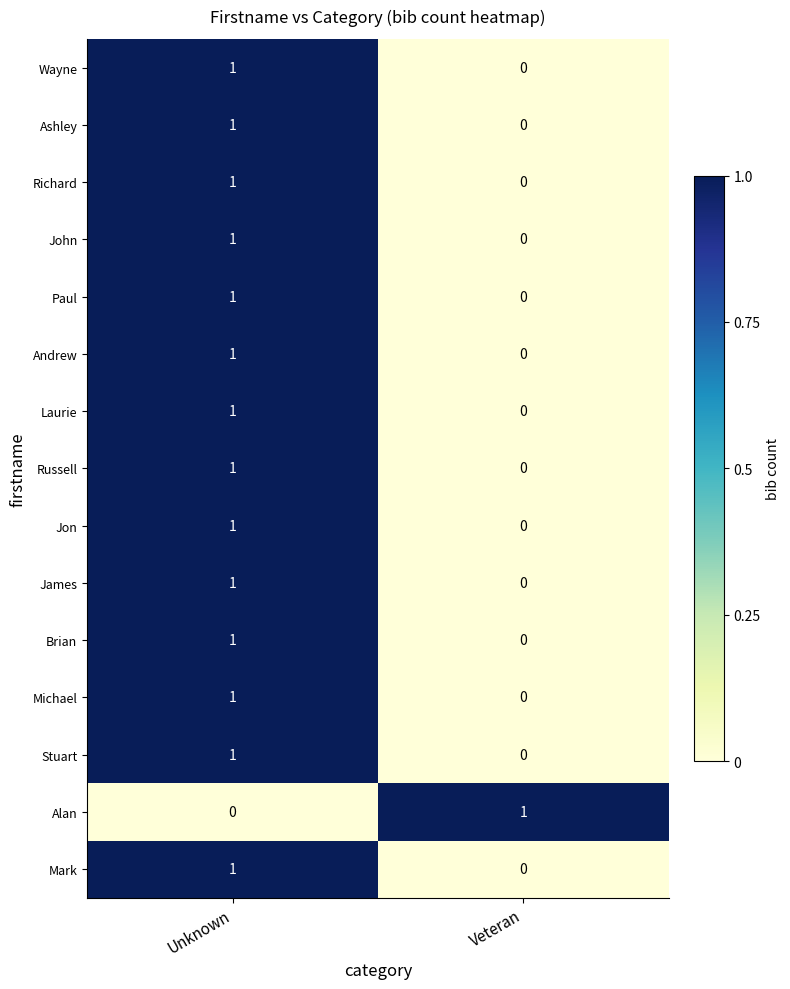

Reading right to left, list all the values displayed in this chart.

Wayne: Veteran=0	Unknown=1
Ashley: Veteran=0	Unknown=1
Richard: Veteran=0	Unknown=1
John: Veteran=0	Unknown=1
Paul: Veteran=0	Unknown=1
Andrew: Veteran=0	Unknown=1
Laurie: Veteran=0	Unknown=1
Russell: Veteran=0	Unknown=1
Jon: Veteran=0	Unknown=1
James: Veteran=0	Unknown=1
Brian: Veteran=0	Unknown=1
Michael: Veteran=0	Unknown=1
Stuart: Veteran=0	Unknown=1
Alan: Veteran=1	Unknown=0
Mark: Veteran=0	Unknown=1